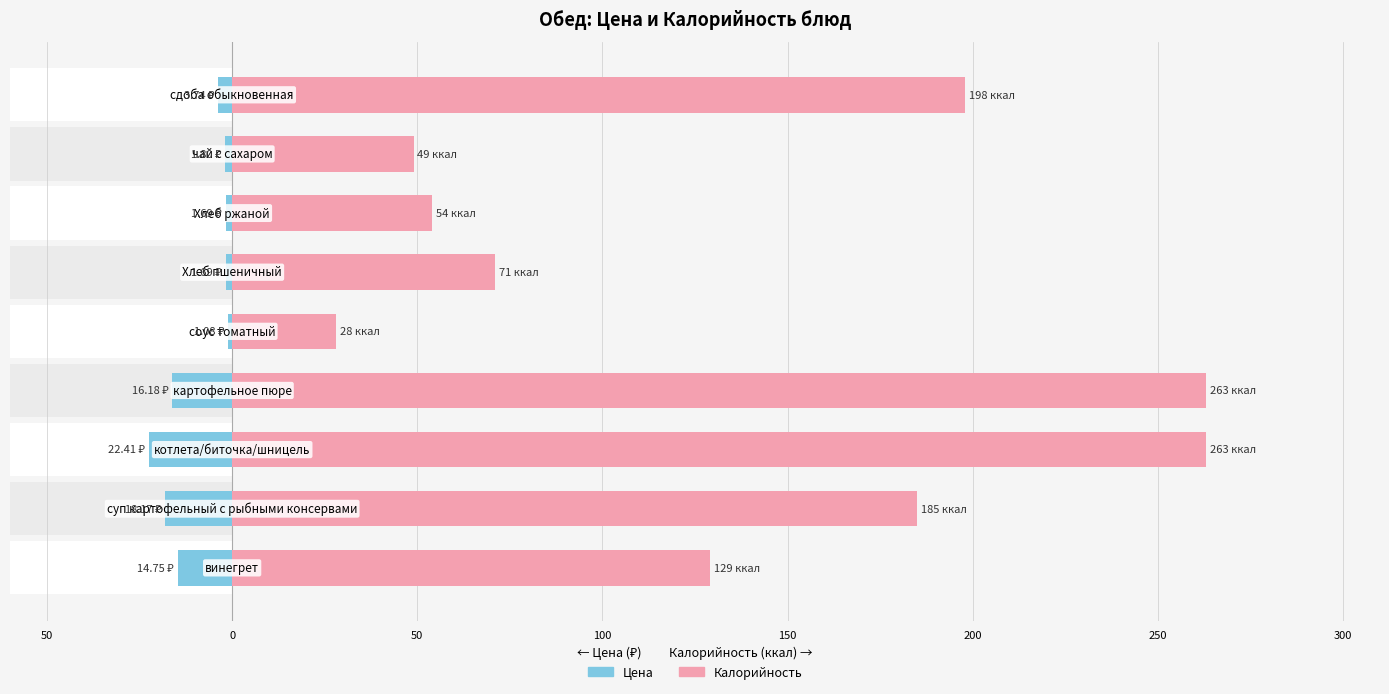

Reading left to right, what are all the values shown in this chart?

Цена: 100=-14.8	50=-18.2	0=-22.4	50=-16.2	100=-1.1	150=-1.7	200=-1.7	250=-1.8	300=-3.7
Калорийность: 100=129.0	50=185.0	0=263.0	50=263.0	100=28.0	150=71.0	200=54.0	250=49.0	300=198.0